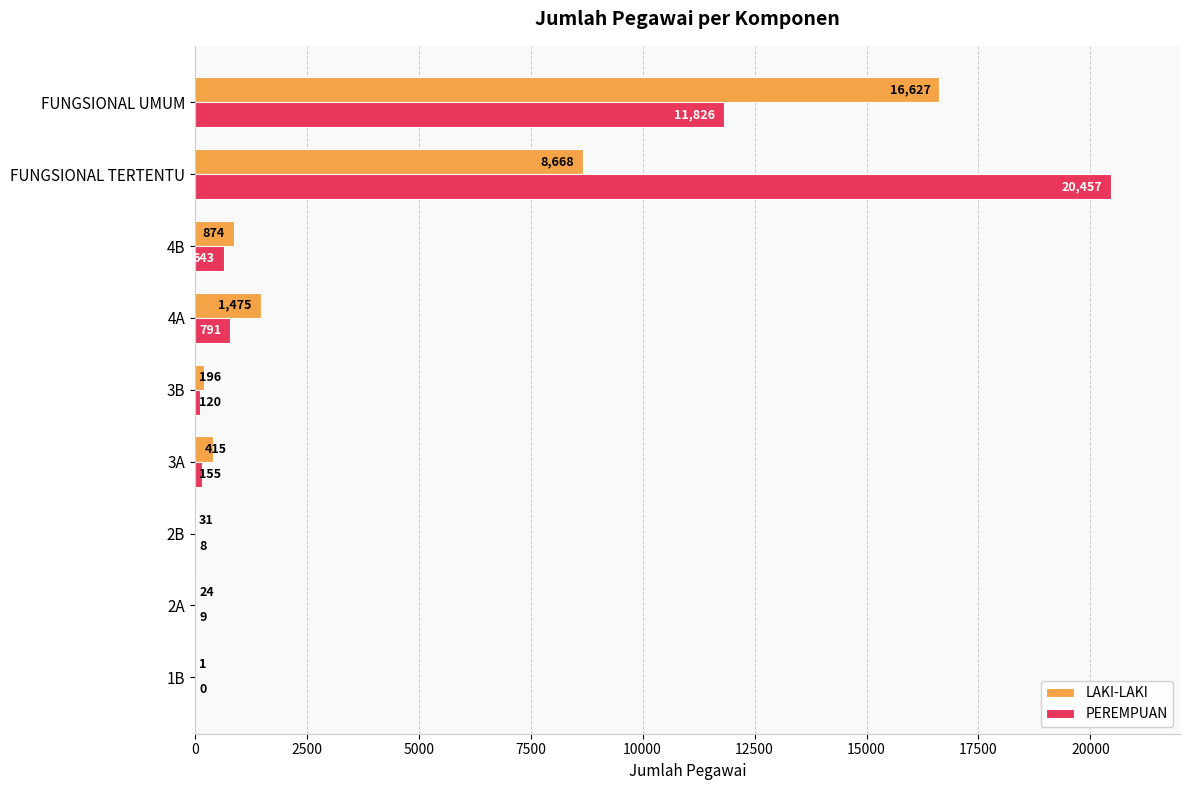

Which series has the largest range (max minus min)?

PEREMPUAN